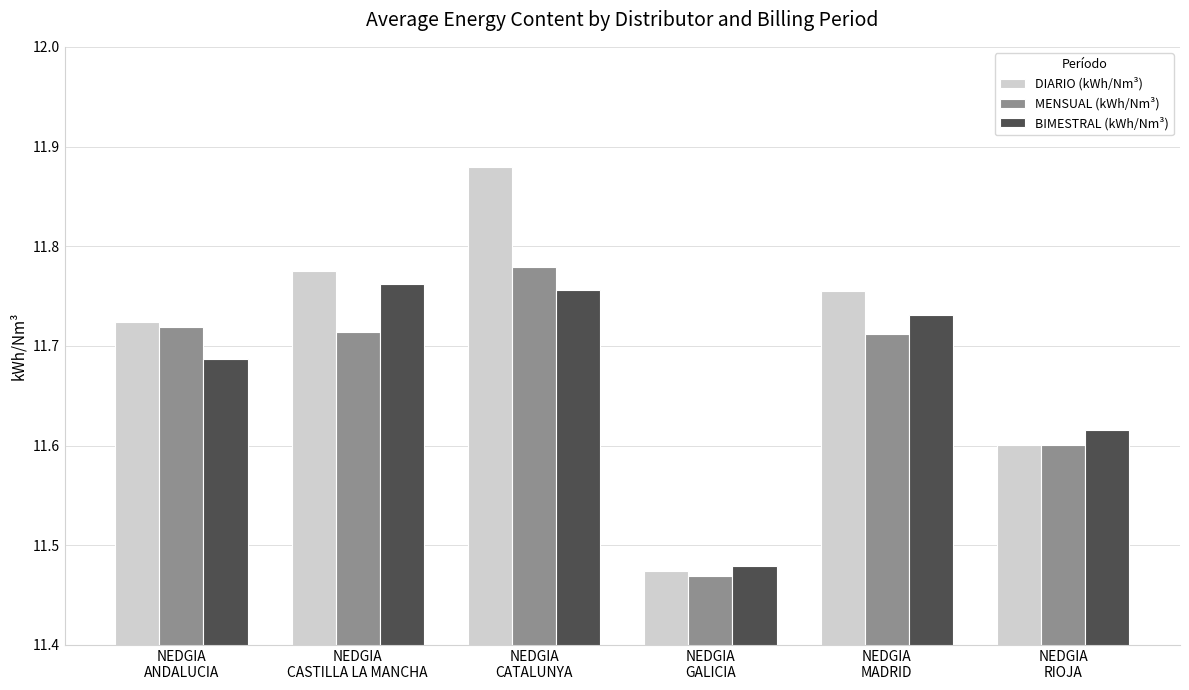

How many distinct data groups are displayed?

3